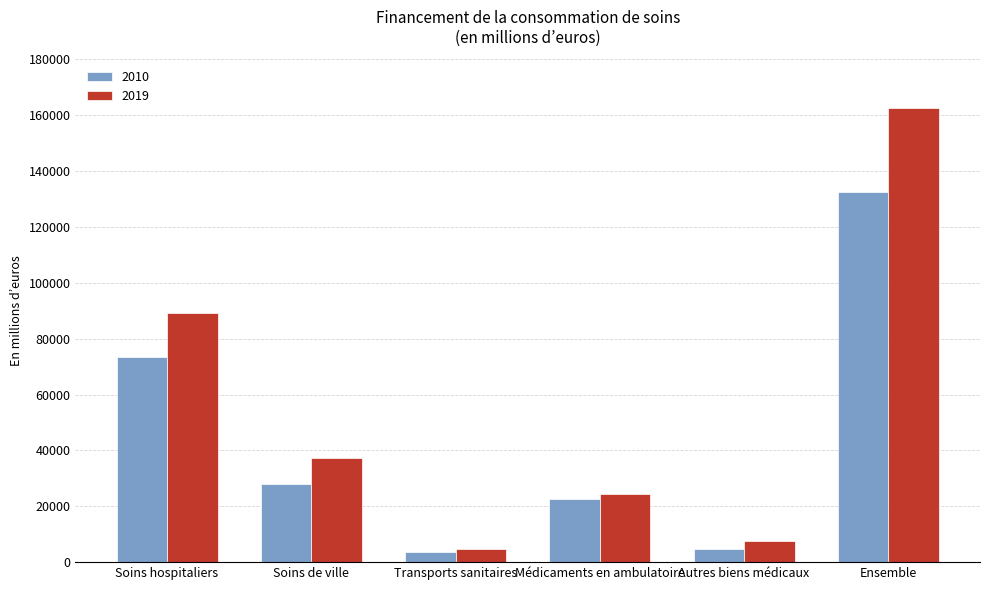

Reading left to right, extract all data points from this chart.

2010: 73469.2	27842.6	3485.0	22709.5	4877.8	132383.9
2019: 89009.7	37285.5	4695.5	24220.0	7497.8	162708.5